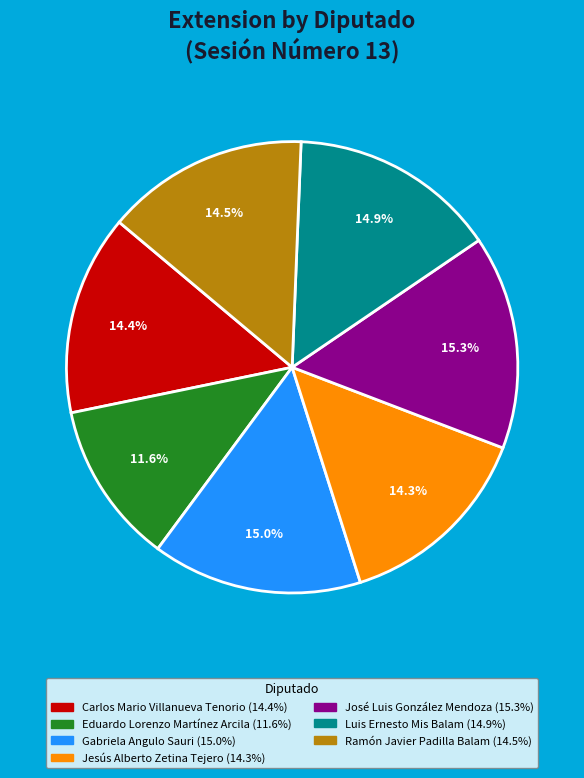

Which slice is the smallest?

Eduardo Lorenzo Martínez Arcila